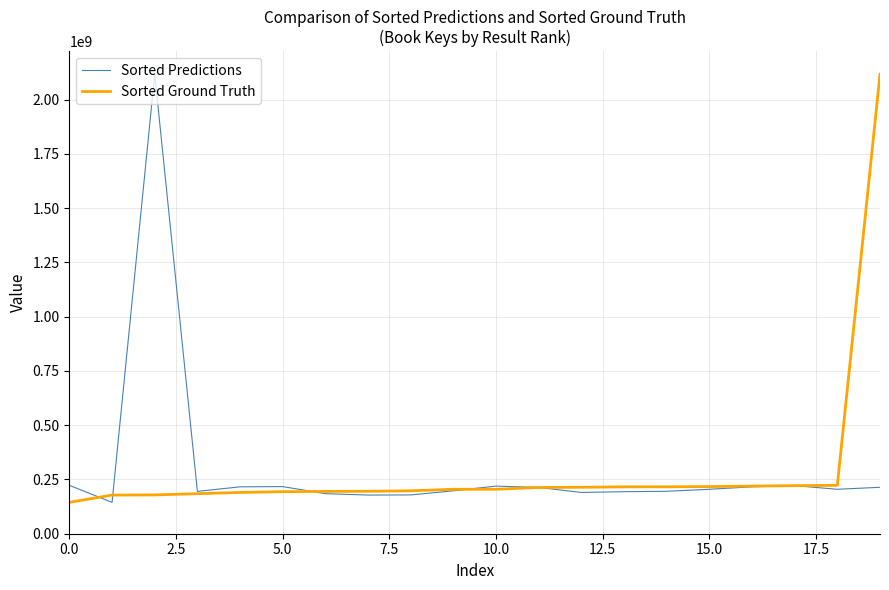

How many values in the Sorted Predictions series are below 204730435?

10